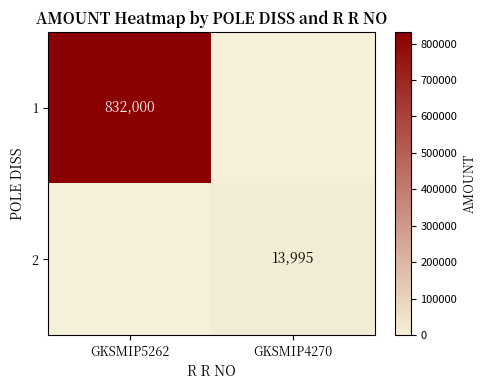

What is the difference between the highest and lowest values at GKSMIP5262?

832000